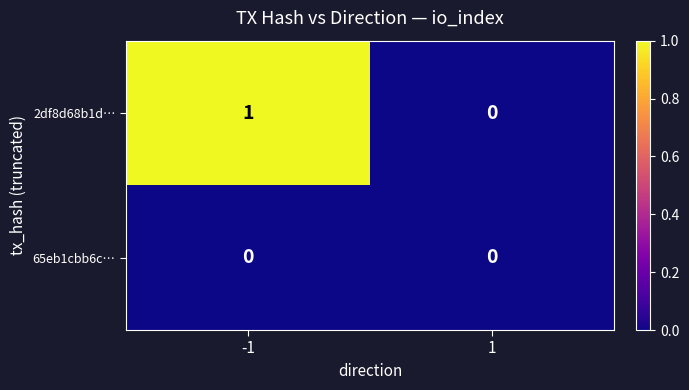

Which series changed the most between -1 and 1?

2df8d68b1d…